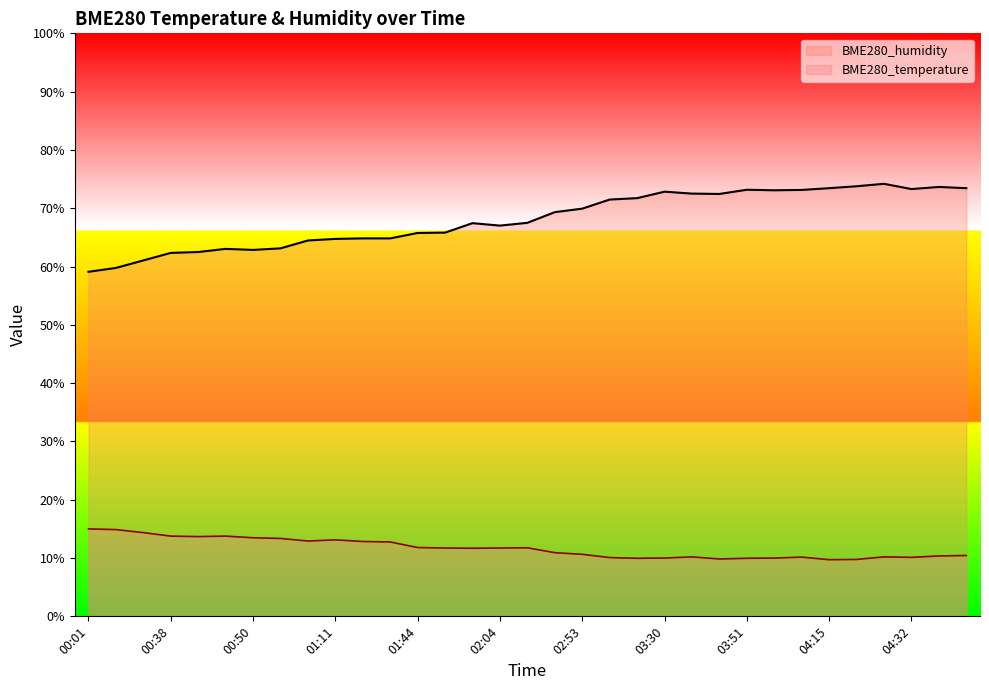

Where does the BME280_temperature series first go above 11?

00:01